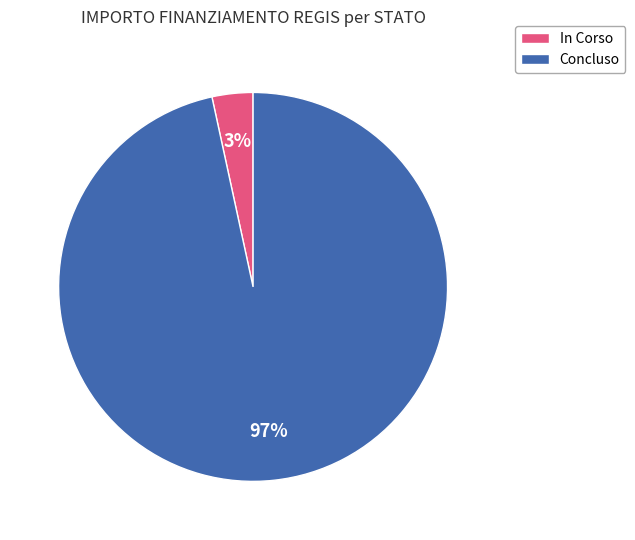

To the nearest percent, what is the average slice percentage?

50%